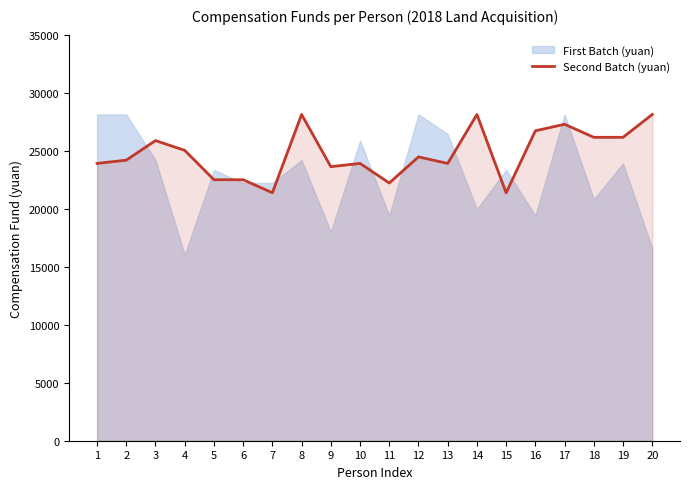

How many lines are shown in the chart?

2